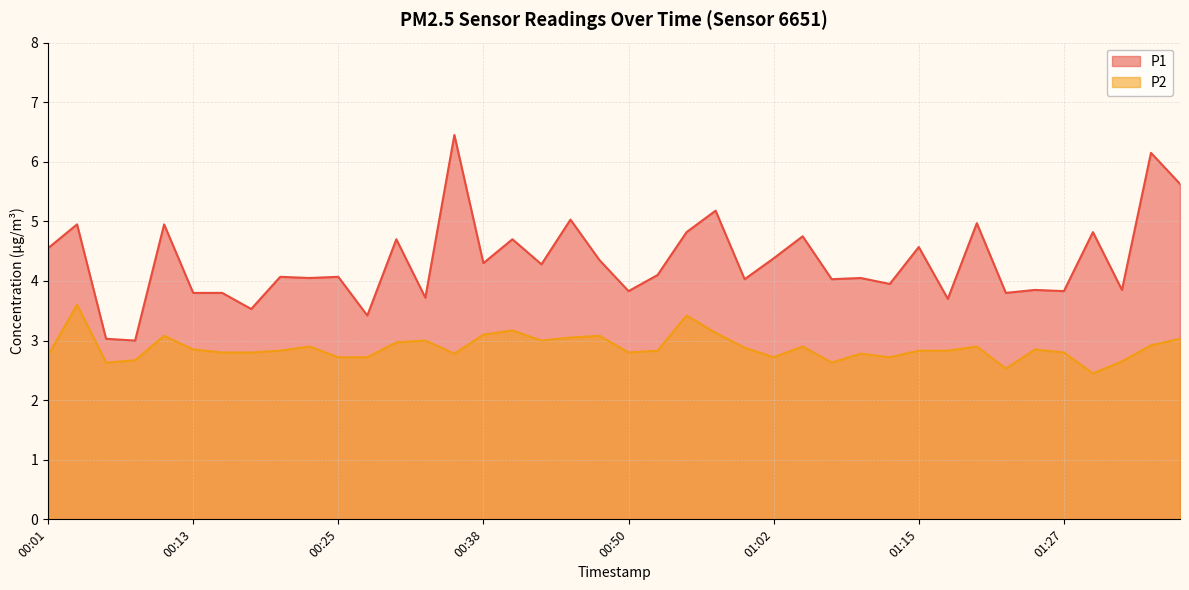

Does the chart have visible grid lines?

Yes